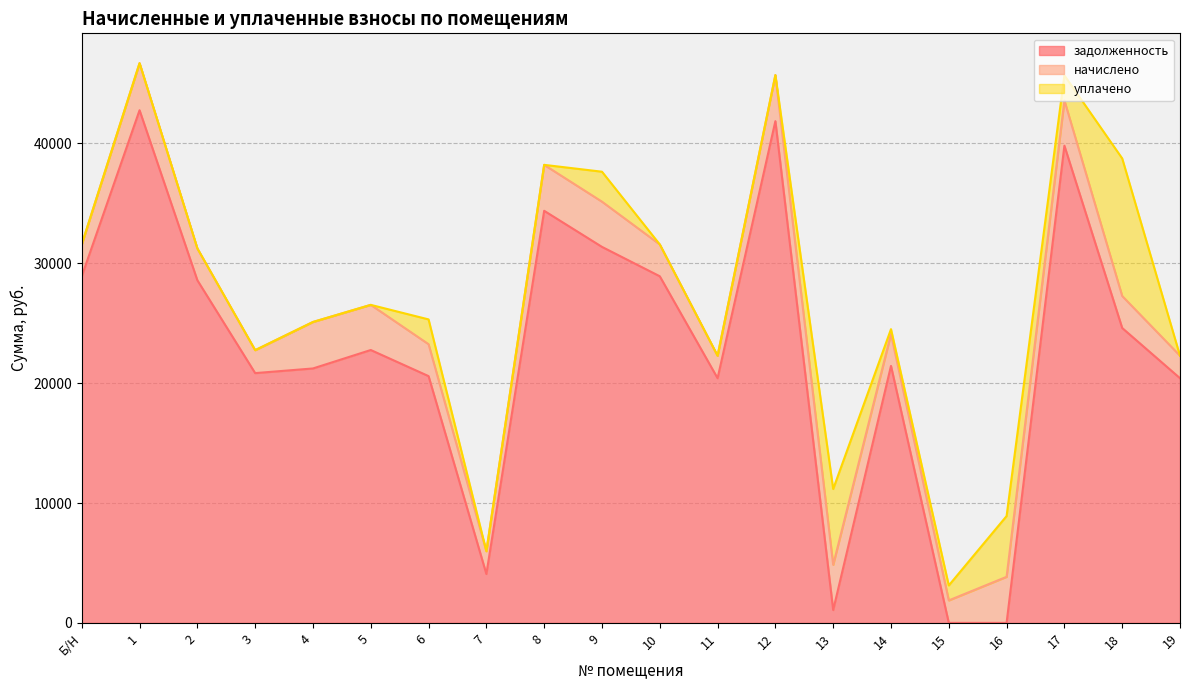

Which category has the lowest value across all series?

15